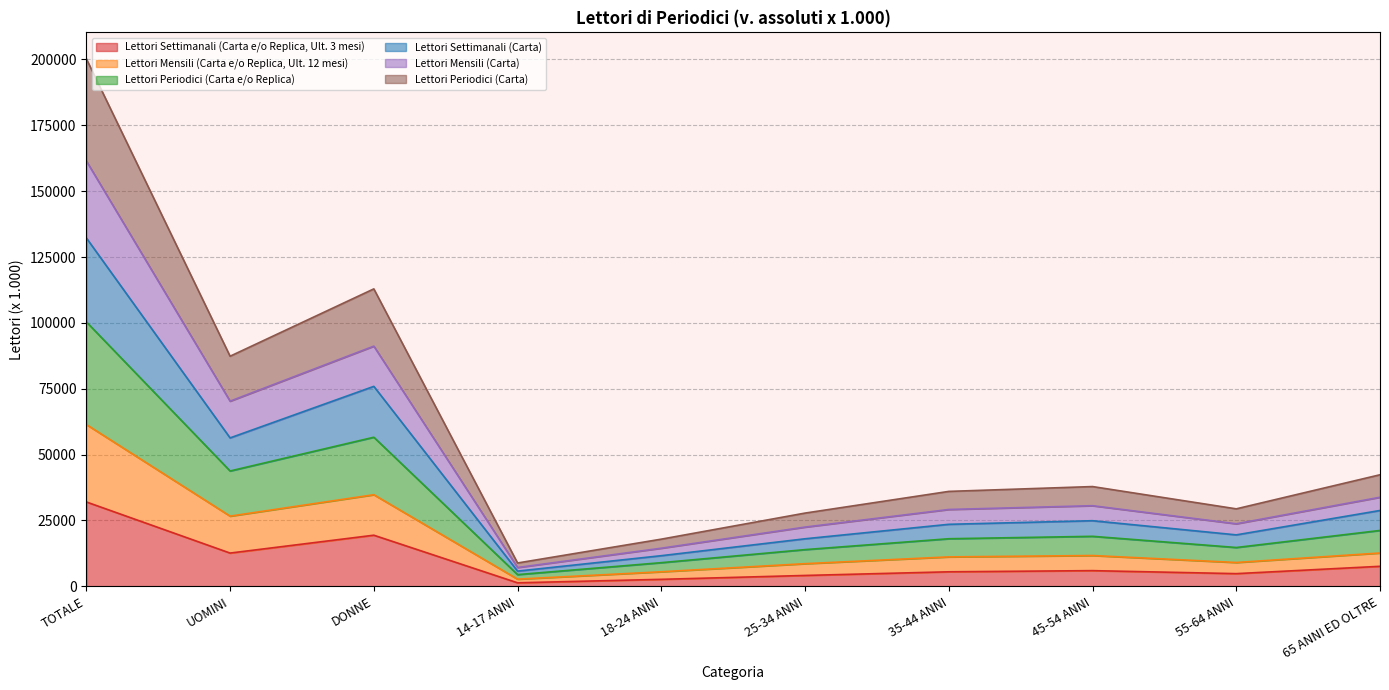

What is the total value across all series at UOMINI?

87360